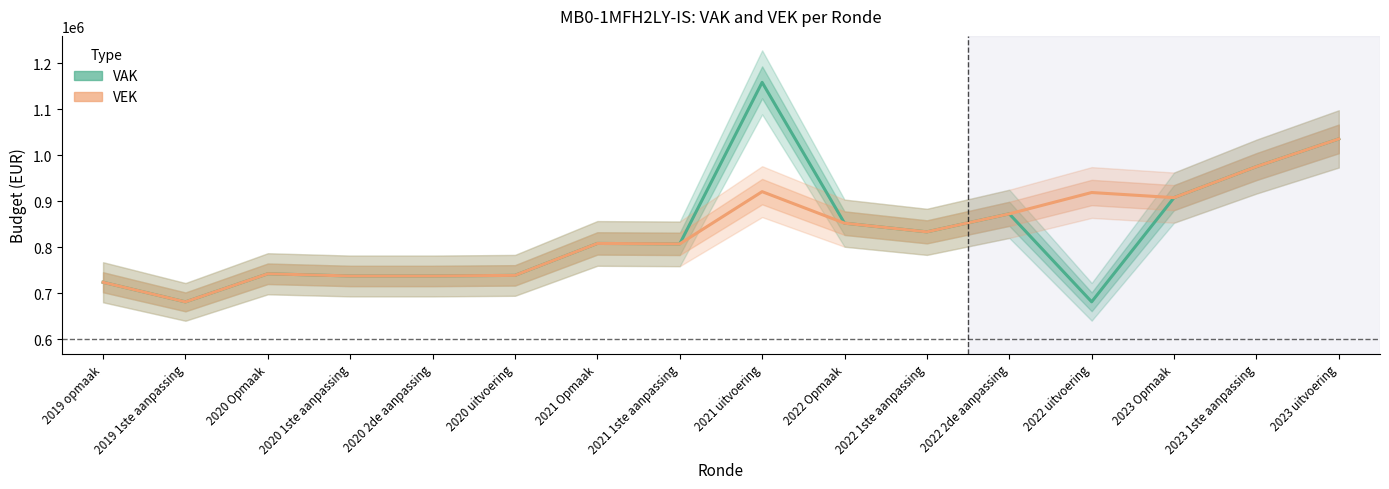

Count the number of categories in the chart.

16